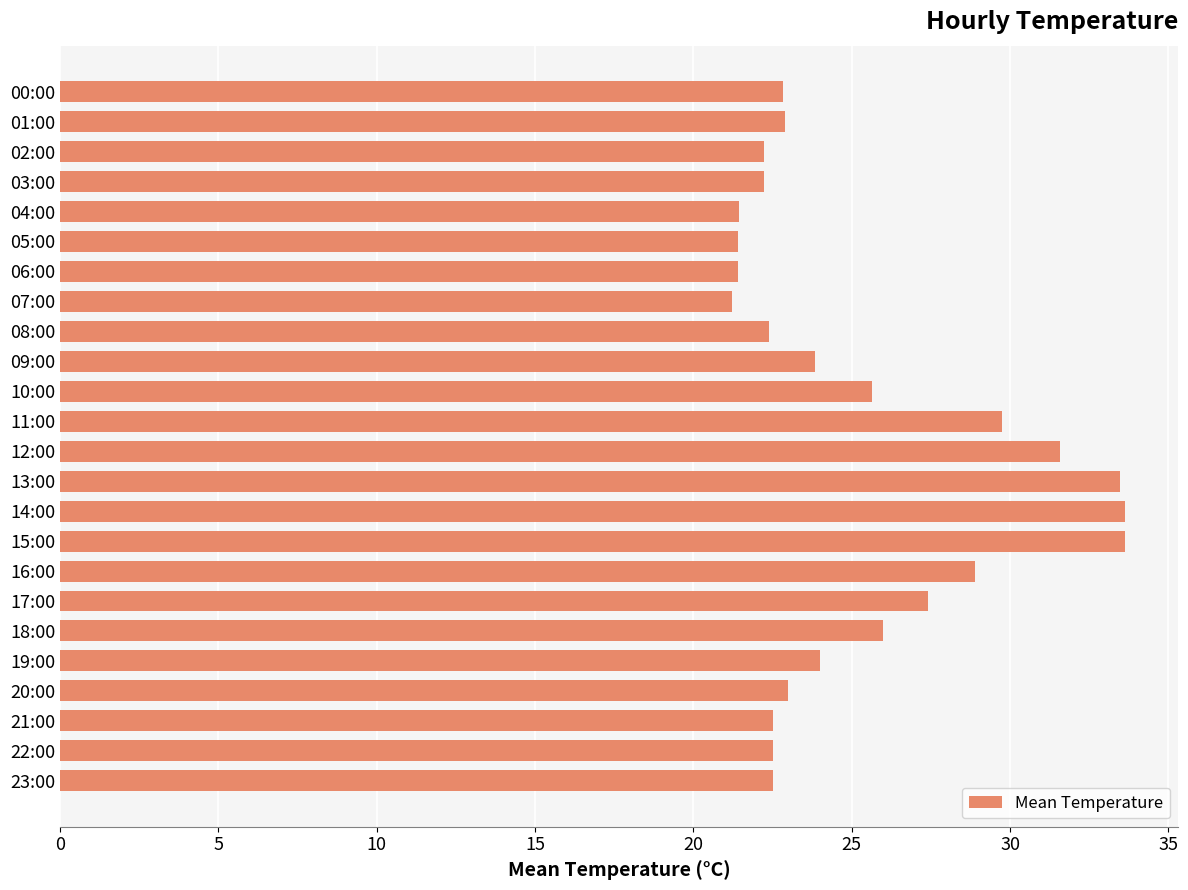

The value at 19:00 is 24.0. True or false?

True